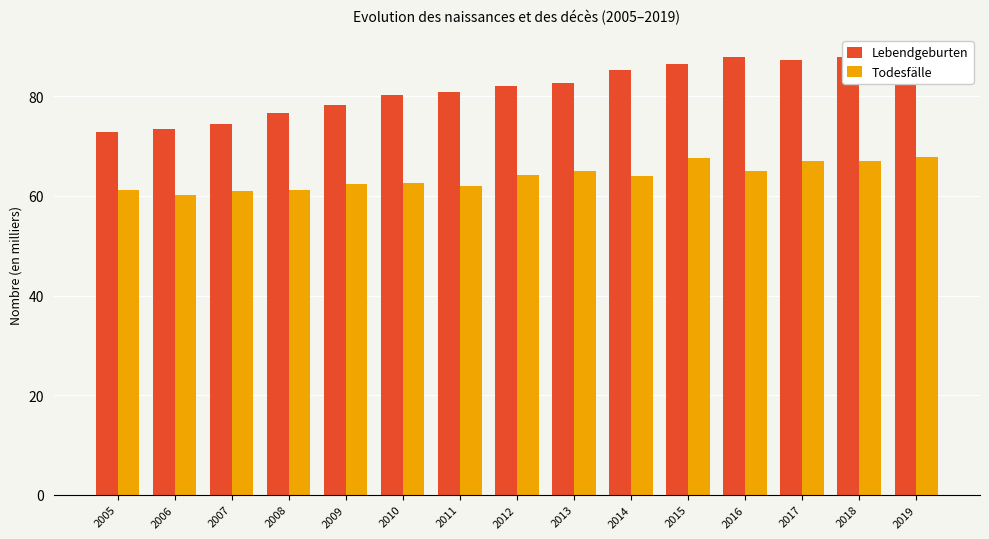

Which series has the largest total across all categories?

Lebendgeburten